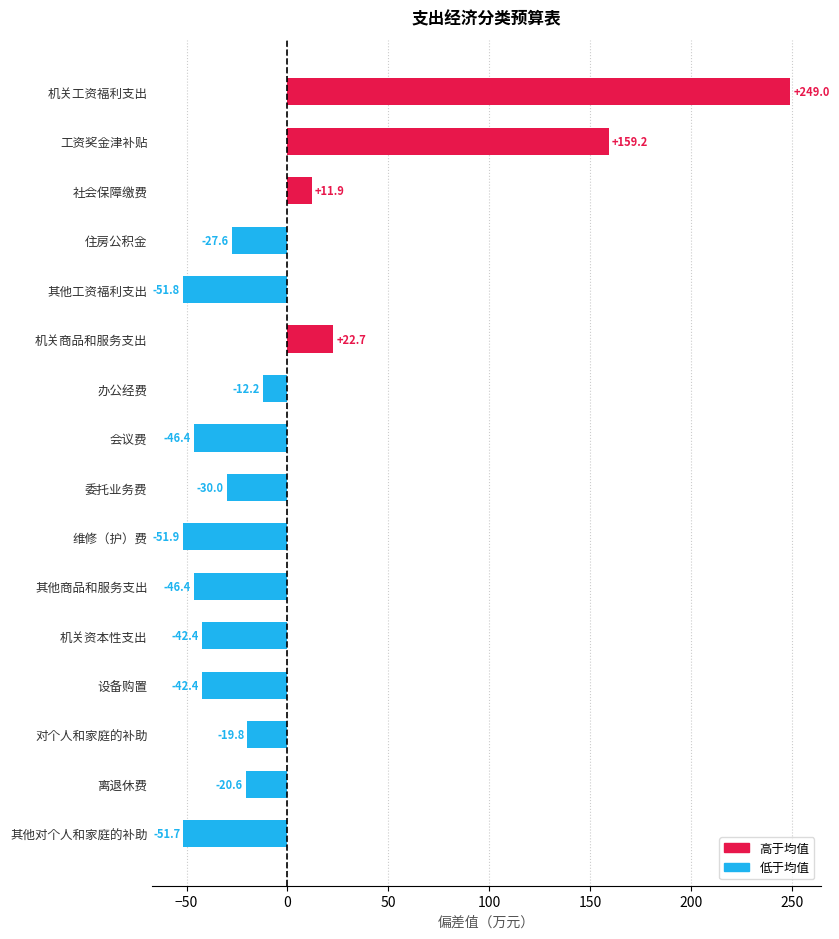

The value at 机关工资福利支出 is 140.8. True or false?

False